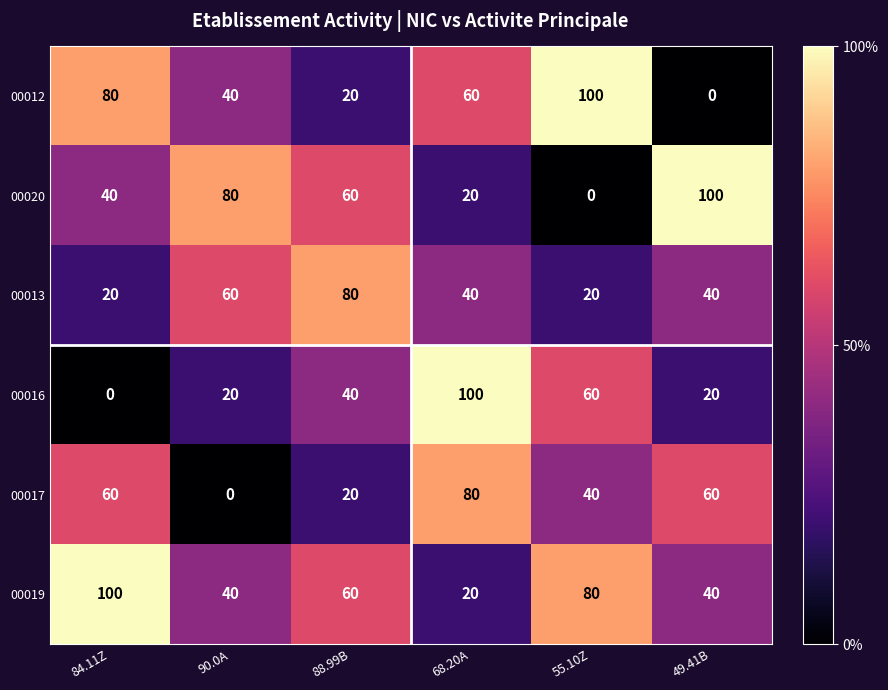

What is the spread (max minus min) of values at 49.41B?

100